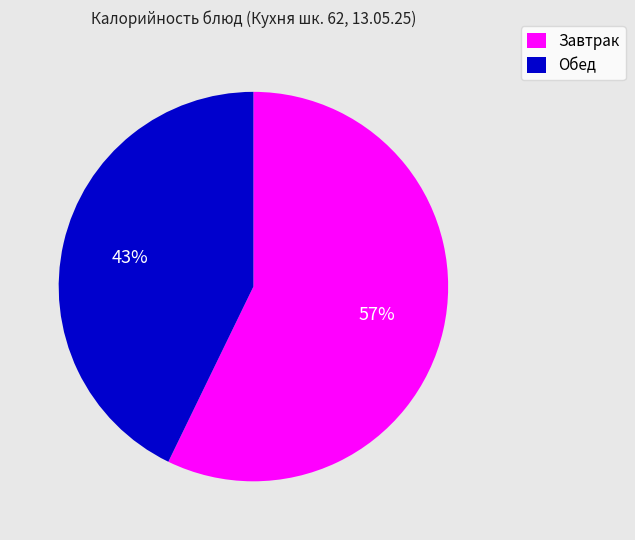

Rank the categories by value from highest to lowest.

Завтрак, Обед